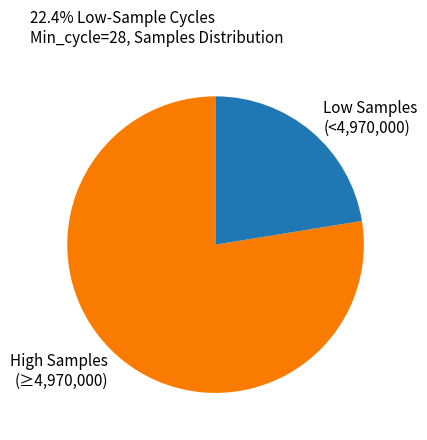

Is the sum of Low Samples (<4,970,000) and High Samples (≥4,970,000) greater than half?

Yes